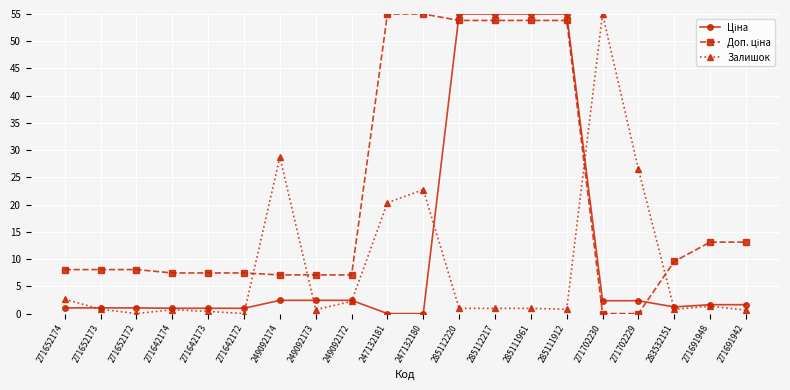

What is the label of the 6th point from the left?

271642172